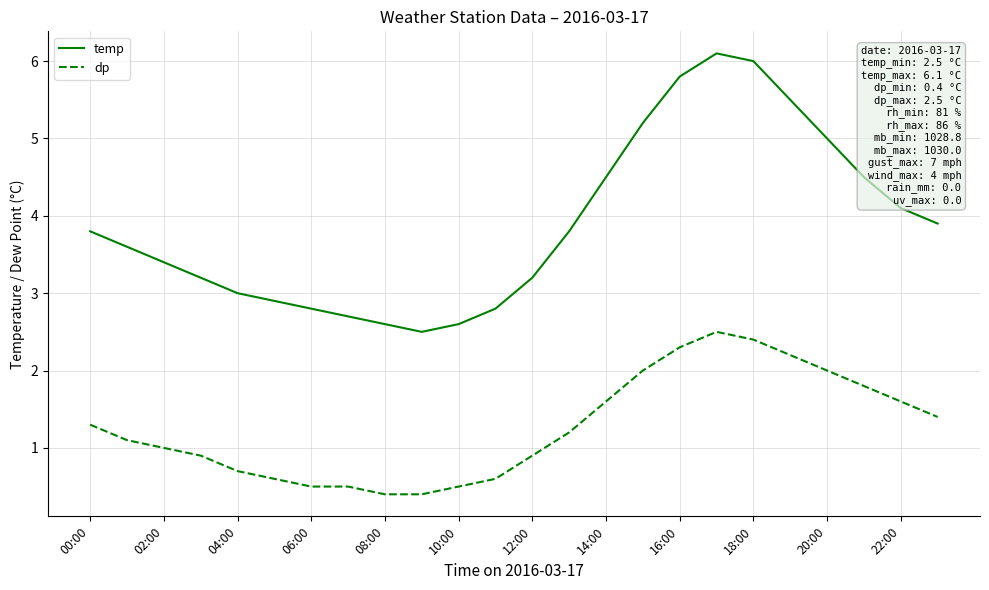

What is the sum of all dp values?

30.4